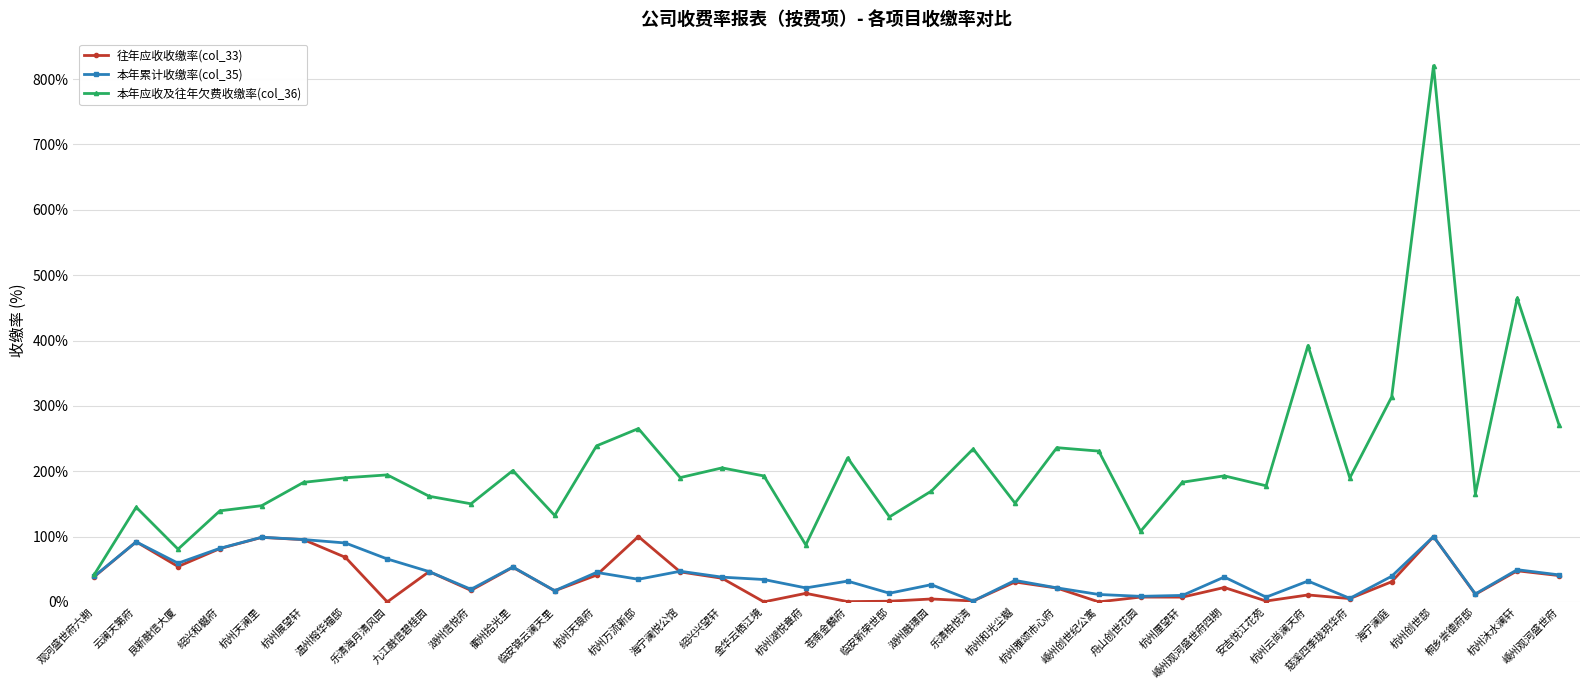

Is it true that 本年应收及往年欠费收缴率(col_36) equals 67.9 at 杭州天澜里?

False